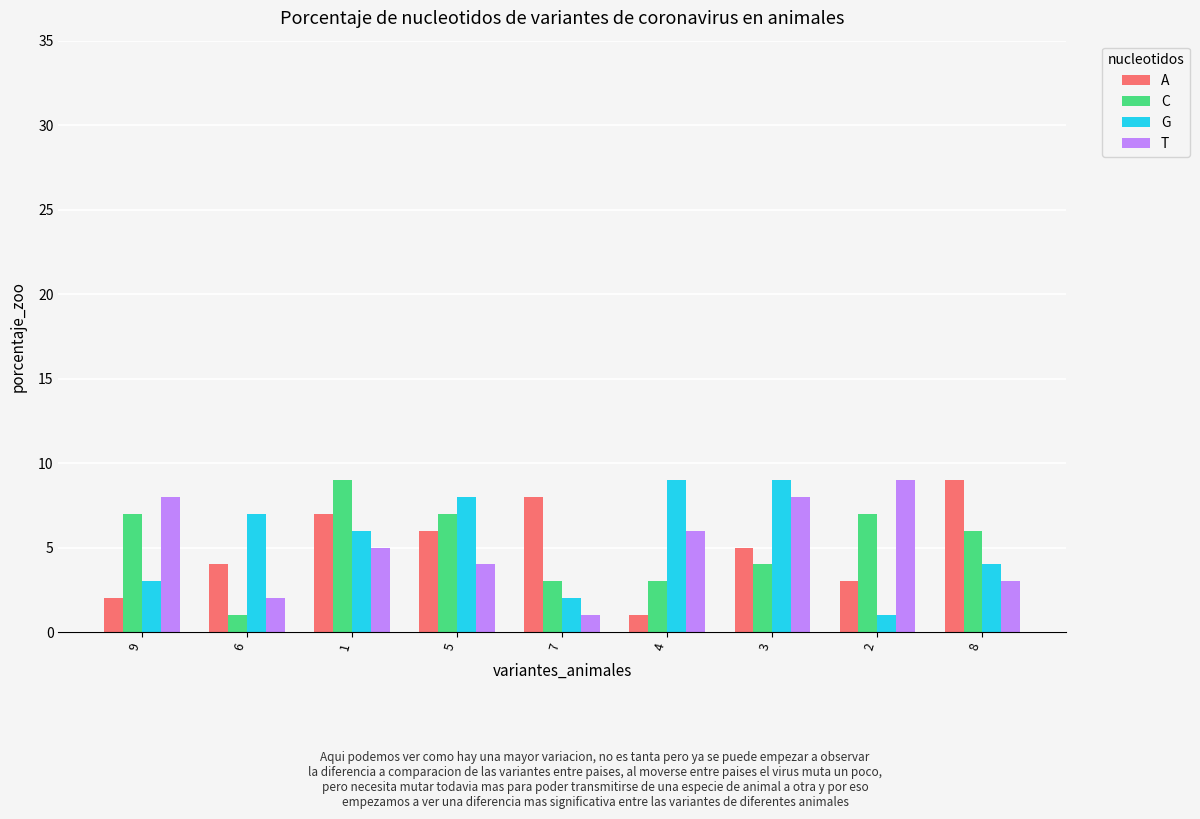

Reading left to right, extract all data points from this chart.

A: 2	4	7	6	8	1	5	3	9
C: 7	1	9	7	3	3	4	7	6
G: 3	7	6	8	2	9	9	1	4
T: 8	2	5	4	1	6	8	9	3